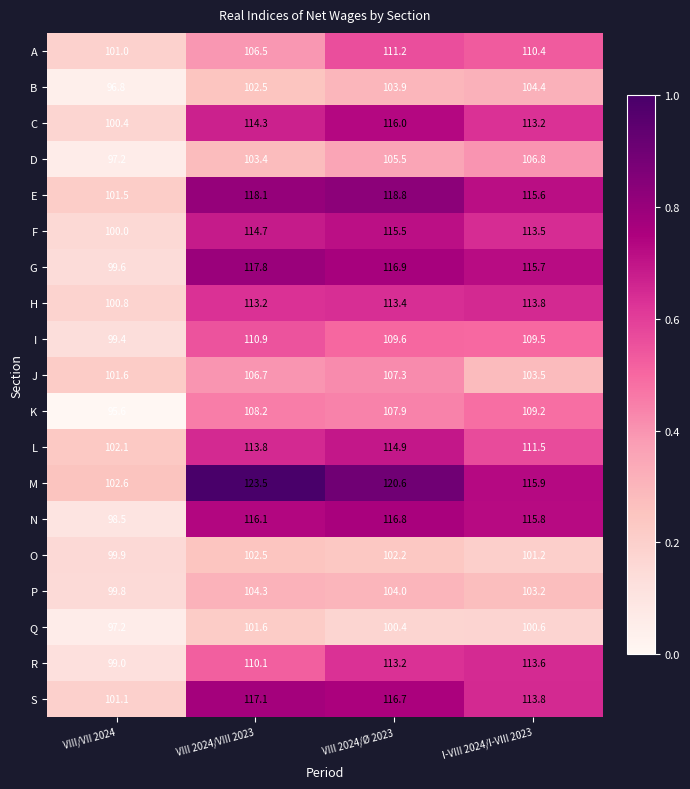

Rank the series by their maximum value, from lowest to highest.

Q, O, P, B, D, J, K, I, A, R, H, L, F, C, N, S, G, E, M